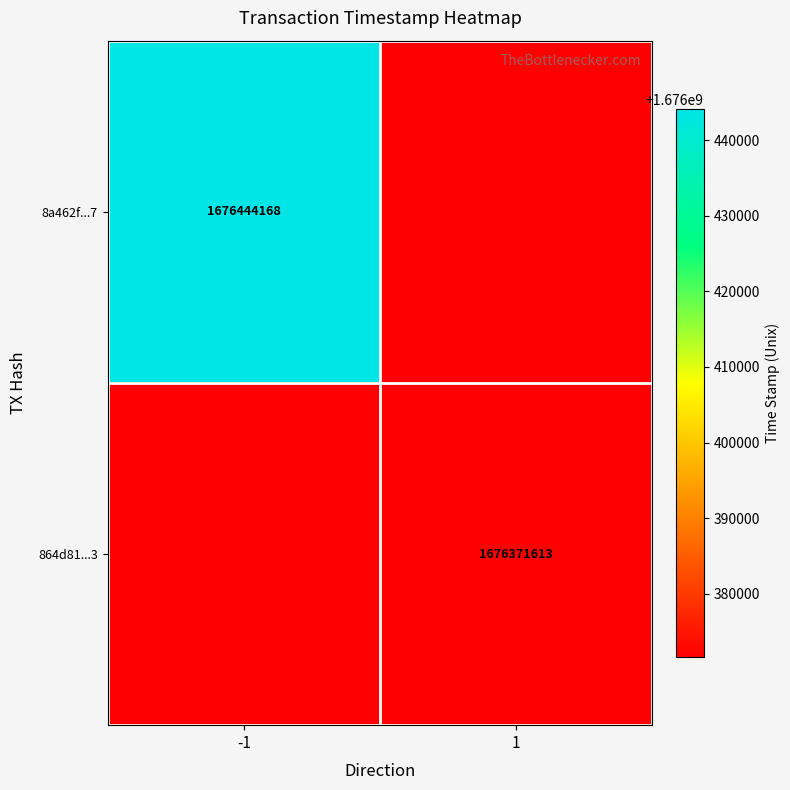

Is it true that 8a462f...7 equals 1676444168 at -1?

True